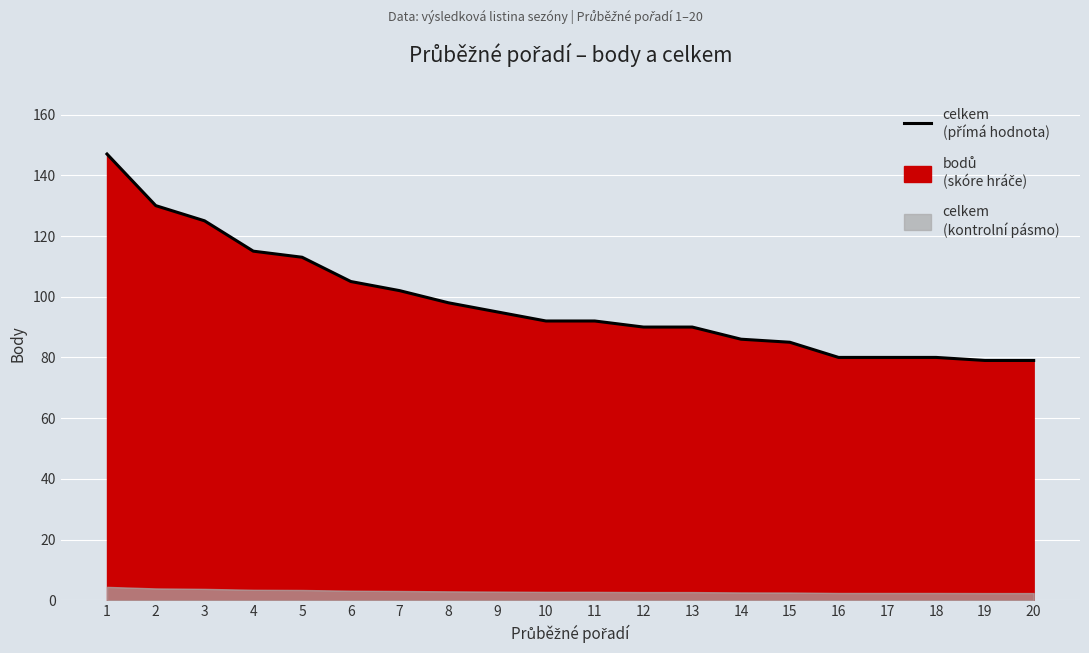

How many data points are less than 92?

9